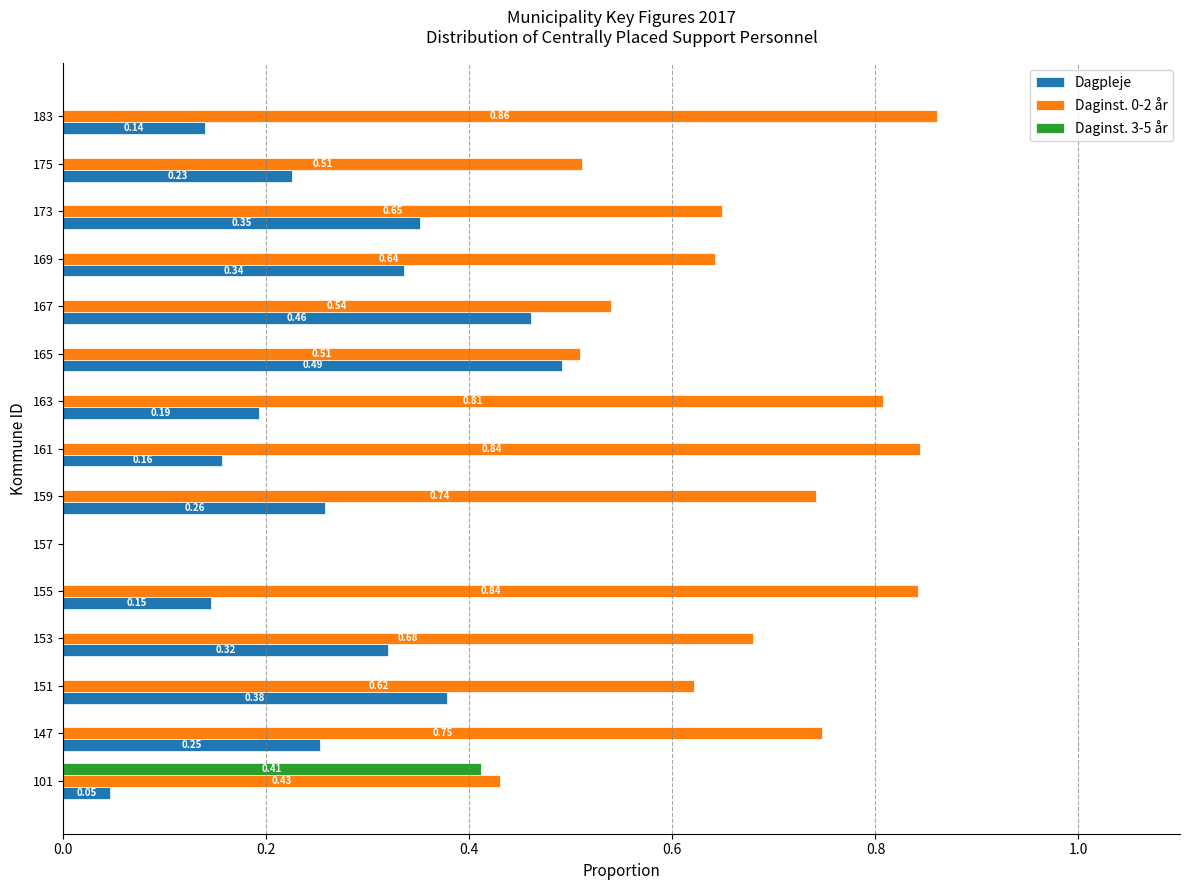

What is the sum of all Dagpleje values?

3.8